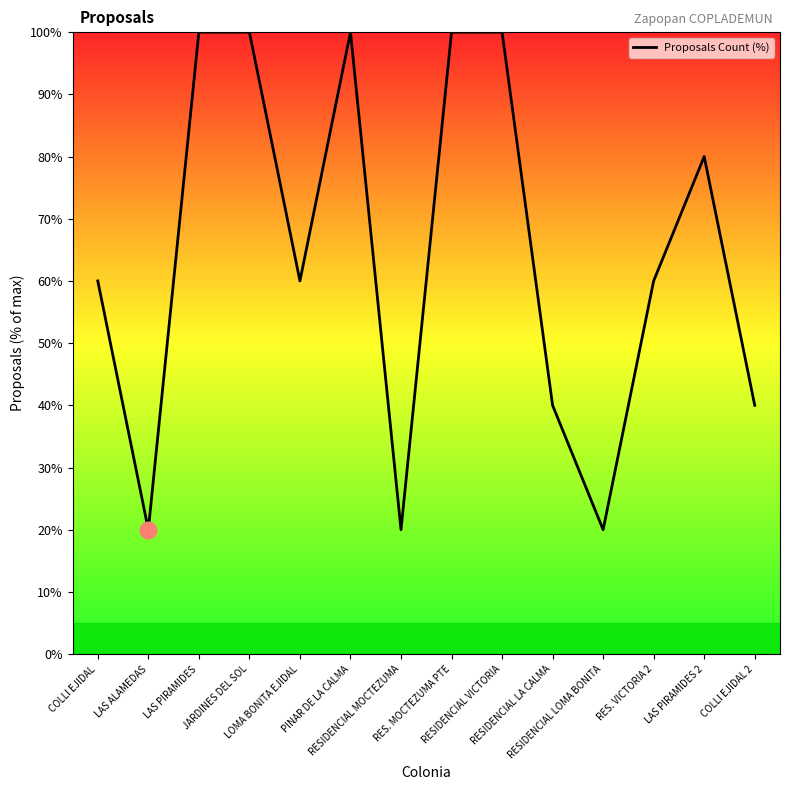

What is the approximate value at RES. VICTORIA 2, to the nearest 5?

60